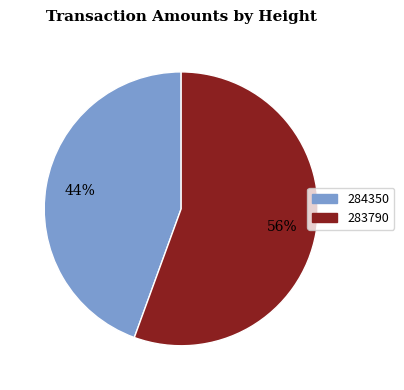

To the nearest percent, what is the average slice percentage?

50%